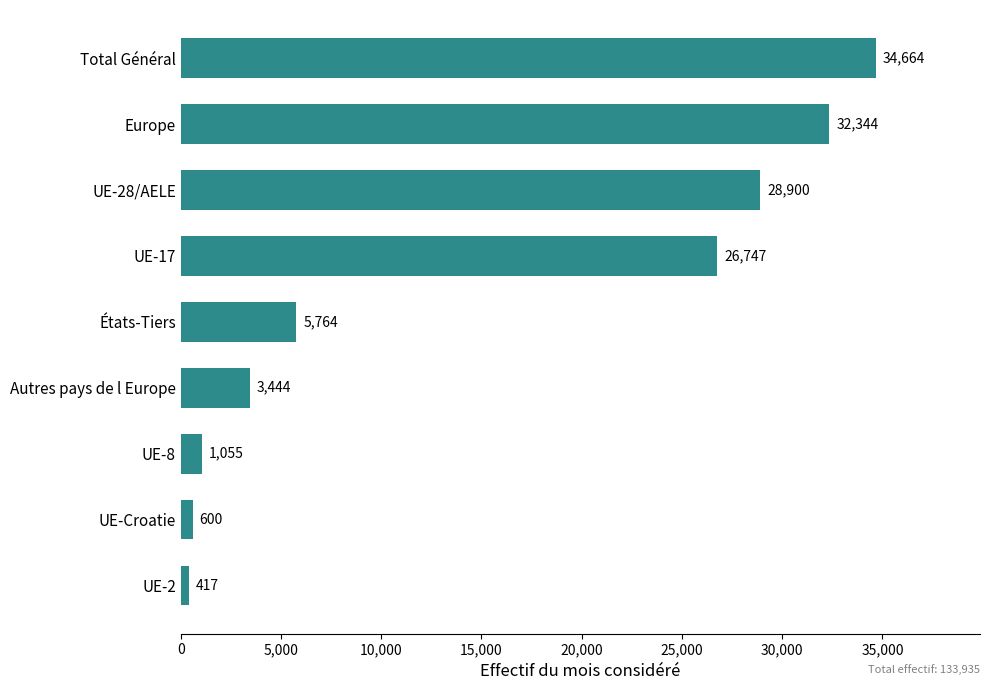

Reading bottom to top, transcribe all the data shown in this chart.

417	600	1055	3444	5764	26747	28900	32344	34664